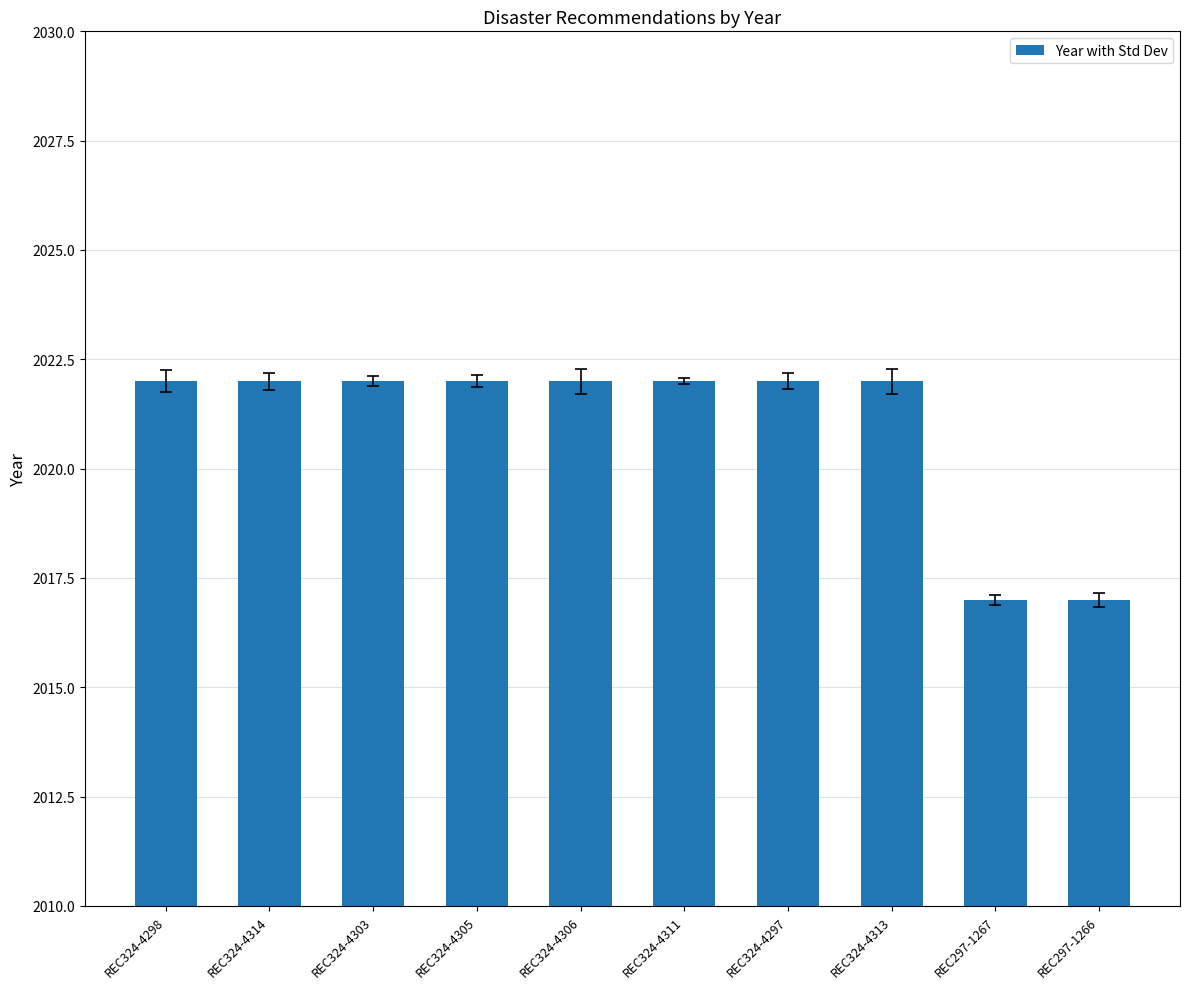

What is the maximum value shown in the chart?

2022